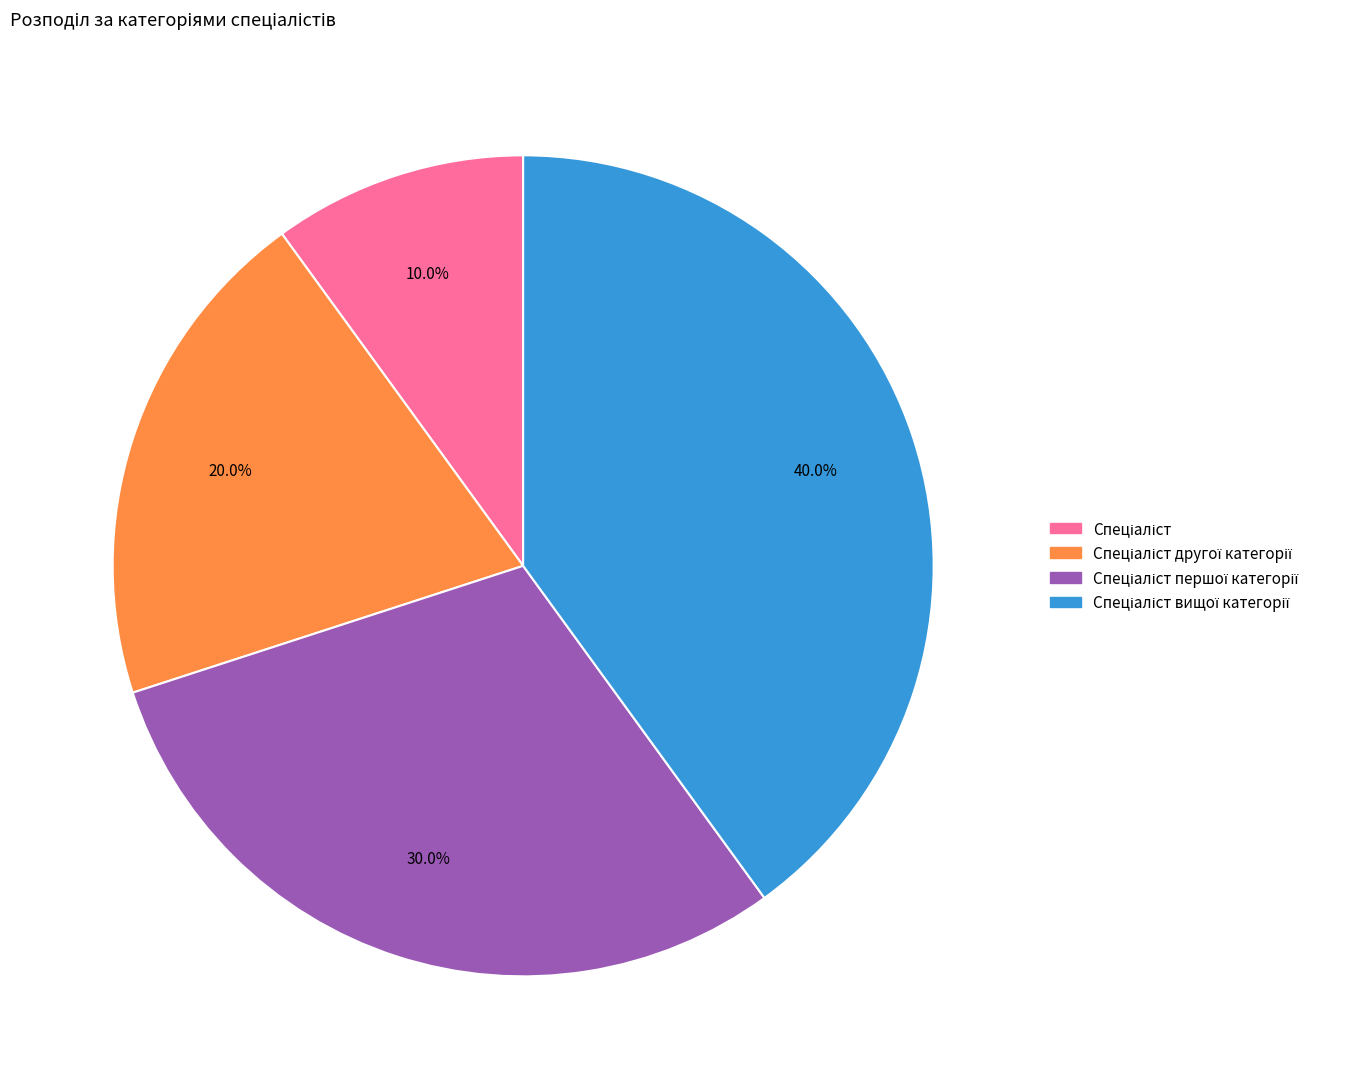

Is there any slice that represents more than half of the pie?

No